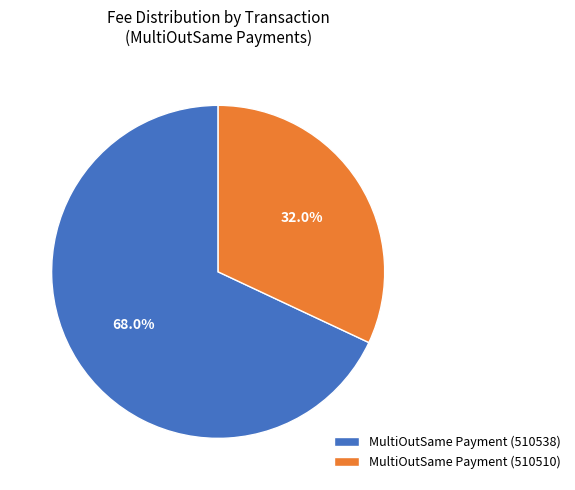

How many segments does this pie chart have?

2